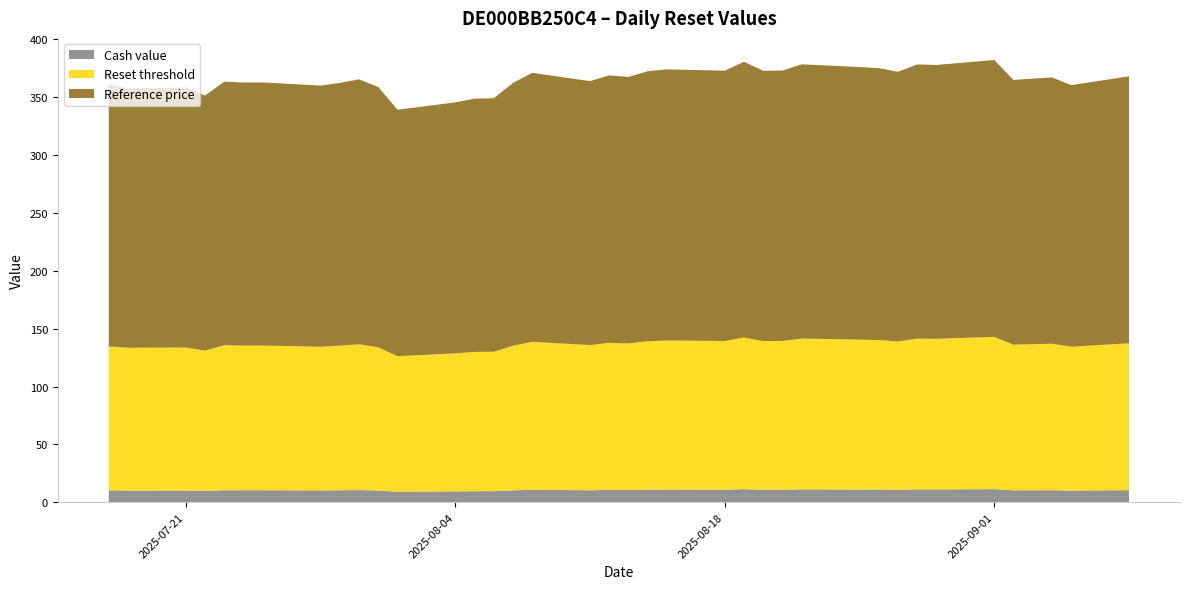

Reading right to left, transcribe all the data shown in this chart.

Cash value: 2025-09-08=10.5	2025-09-05=10.1	2025-09-04=10.4	2025-09-03=10.4	2025-09-02=10.3	2025-09-01=11.3	2025-08-29=11.1	2025-08-28=11.1	2025-08-27=10.8	2025-08-26=10.9	2025-08-25=11.0	2025-08-22=11.1	2025-08-21=10.8	2025-08-20=10.8	2025-08-19=11.3	2025-08-18=10.8	2025-08-15=10.9	2025-08-14=10.8	2025-08-13=10.6	2025-08-12=10.6	2025-08-11=10.4	2025-08-08=10.8	2025-08-07=10.3	2025-08-06=9.6	2025-08-05=9.6	2025-08-04=9.4	2025-08-01=9.1	2025-07-31=10.2	2025-07-30=10.5	2025-07-29=10.4	2025-07-28=10.2	2025-07-25=10.4	2025-07-24=10.4	2025-07-23=10.4	2025-07-22=9.8	2025-07-21=10.2	2025-07-18=10.2	2025-07-17=10.3
Reset threshold: 2025-09-08=126.9	2025-09-05=124.3	2025-09-04=126.5	2025-09-03=126.2	2025-09-02=125.8	2025-09-01=131.6	2025-08-29=130.1	2025-08-28=130.3	2025-08-27=128.2	2025-08-26=129.2	2025-08-25=129.5	2025-08-22=130.3	2025-08-21=128.5	2025-08-20=128.4	2025-08-19=131.0	2025-08-18=128.5	2025-08-15=128.8	2025-08-14=128.3	2025-08-13=126.6	2025-08-12=127.1	2025-08-11=125.4	2025-08-08=127.8	2025-08-07=124.9	2025-08-06=120.5	2025-08-05=120.3	2025-08-04=119.2	2025-08-01=117.1	2025-07-31=123.7	2025-07-30=125.9	2025-07-29=124.9	2025-07-28=124.1	2025-07-25=125.0	2025-07-24=125.0	2025-07-23=125.2	2025-07-22=121.2	2025-07-21=123.5	2025-07-18=123.3	2025-07-17=124.3
Reference price: 2025-09-08=230.7	2025-09-05=226.0	2025-09-04=230.1	2025-09-03=229.4	2025-09-02=228.7	2025-09-01=239.2	2025-08-29=236.6	2025-08-28=236.8	2025-08-27=233.0	2025-08-26=234.9	2025-08-25=235.5	2025-08-22=236.9	2025-08-21=233.7	2025-08-20=233.5	2025-08-19=238.2	2025-08-18=233.6	2025-08-15=234.2	2025-08-14=233.2	2025-08-13=230.2	2025-08-12=231.1	2025-08-11=228.1	2025-08-08=232.4	2025-08-07=227.1	2025-08-06=219.0	2025-08-05=218.8	2025-08-04=216.8	2025-08-01=212.9	2025-07-31=224.9	2025-07-30=228.9	2025-07-29=227.1	2025-07-28=225.7	2025-07-25=227.3	2025-07-24=227.2	2025-07-23=227.7	2025-07-22=220.3	2025-07-21=224.6	2025-07-18=224.2	2025-07-17=226.0